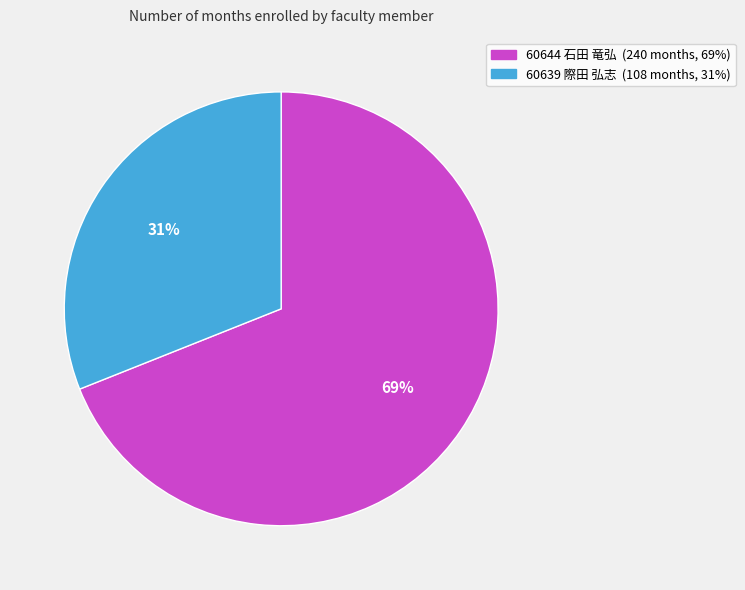

Does 60639 際田 弘志 represent more than half of the total?

No